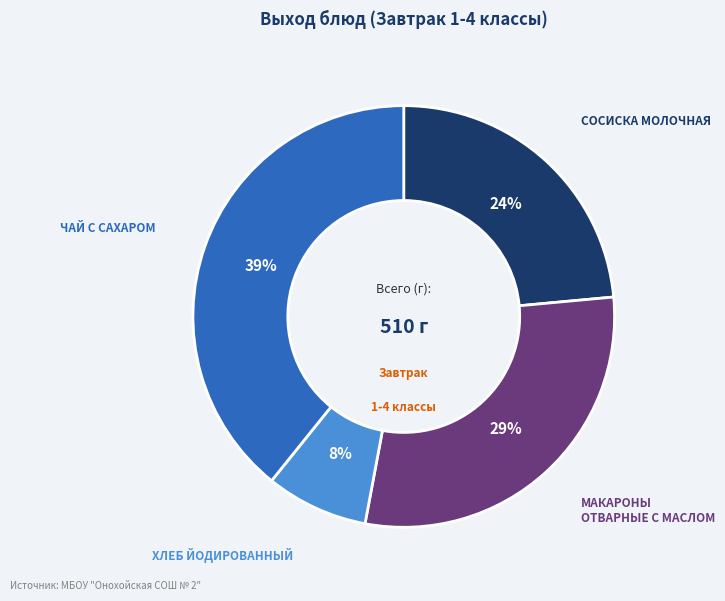

To the nearest percent, what is the average slice percentage?

25%